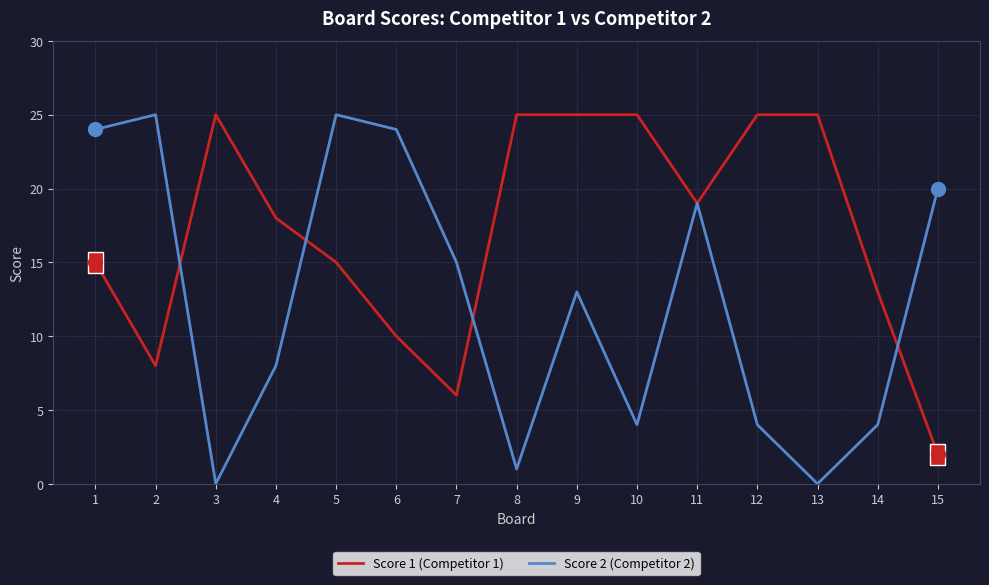

At which label is Score 1 (Competitor 1) closest to 13?

14